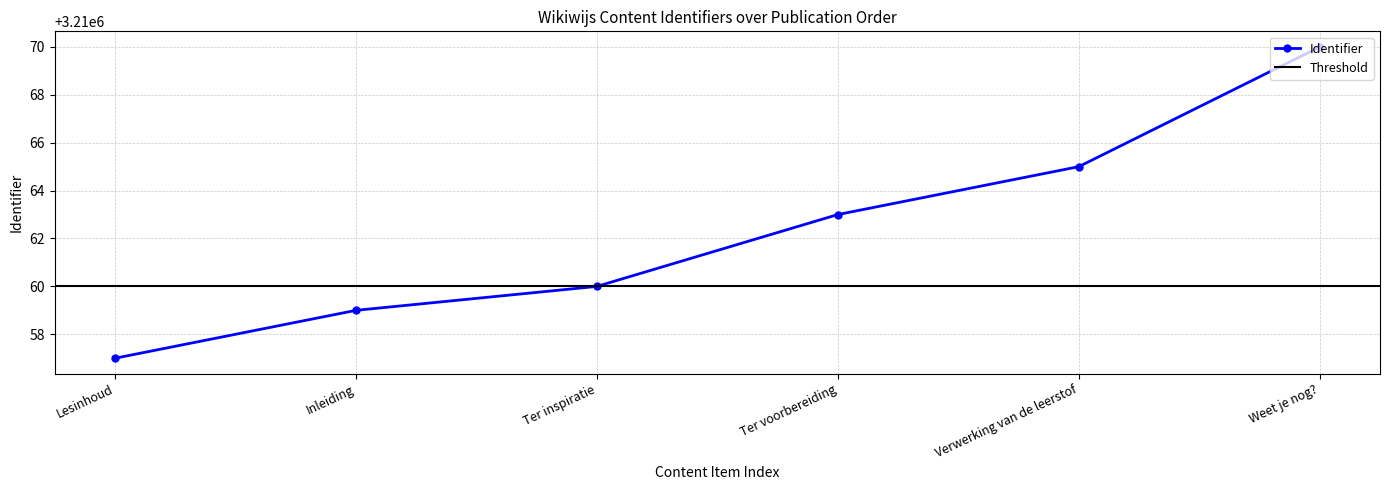

What is the label of the 6th point from the left?

Weet je nog?